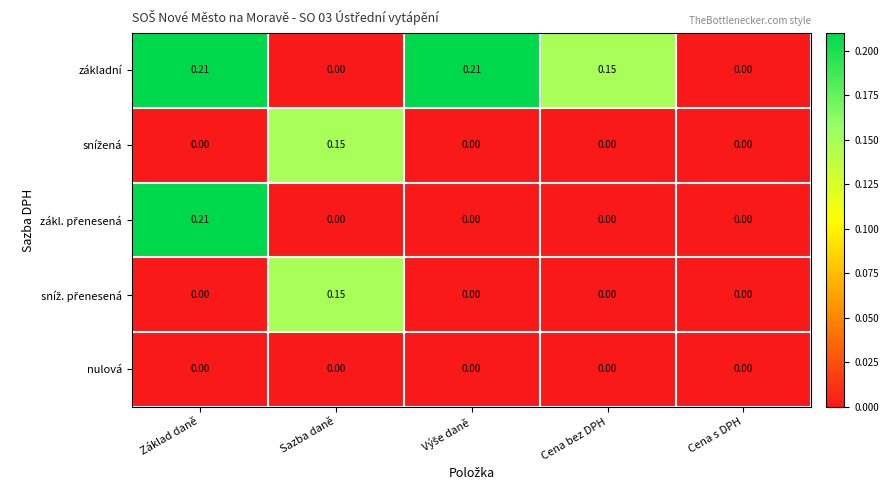

Between Cena bez DPH and Cena s DPH, which series saw the biggest shift?

základní